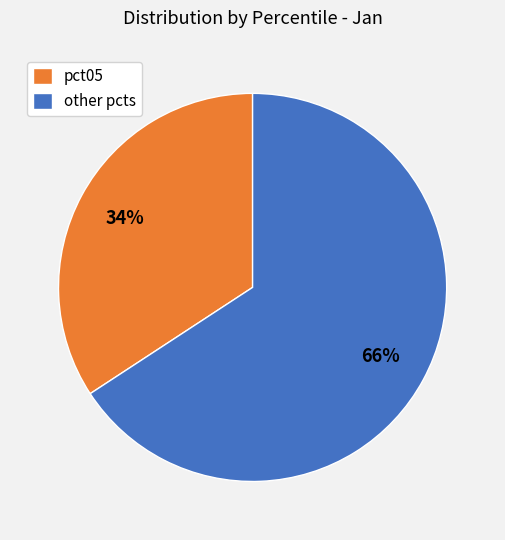

How many slices are in this pie chart?

2